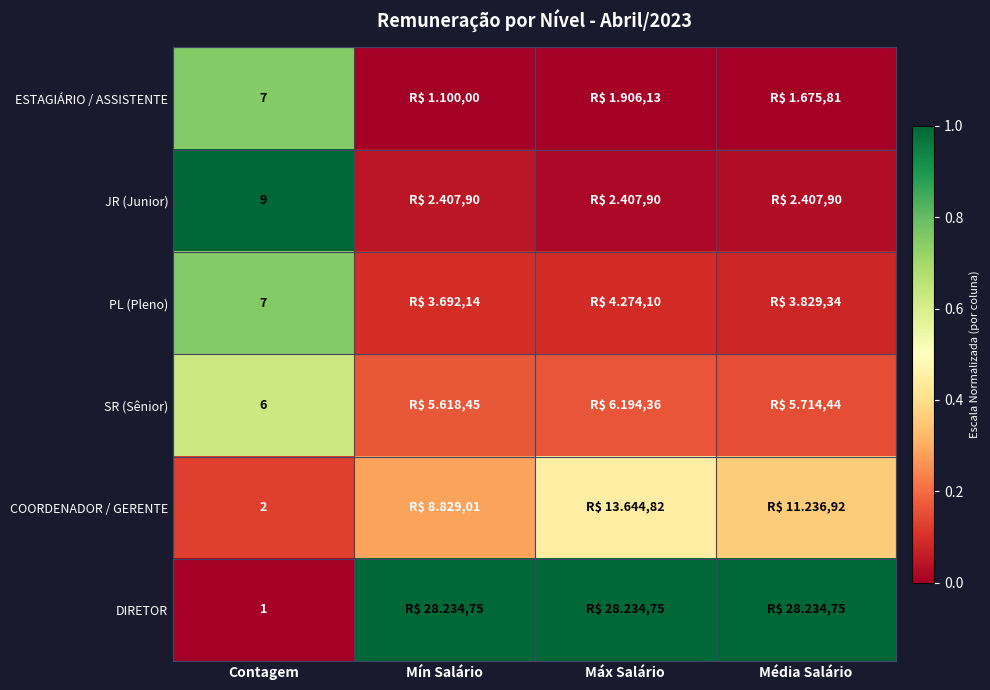

Count the COORDENADOR / GERENTE values in the range 0 to 1.

4